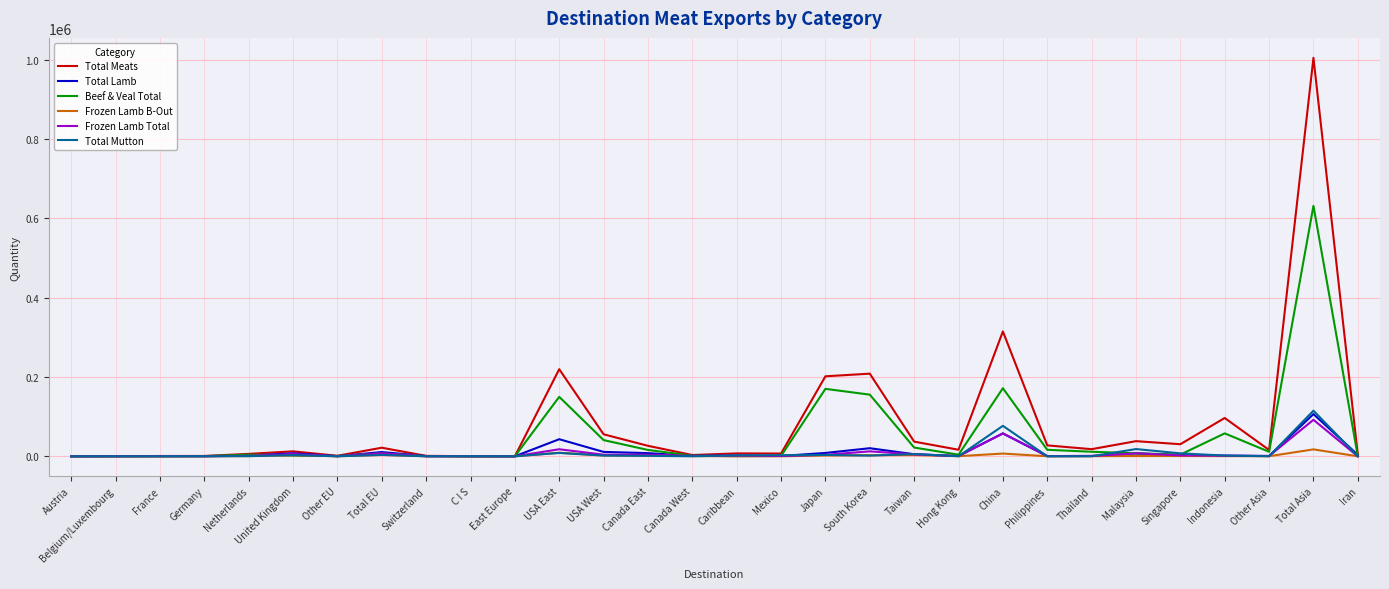

Which series has the widest spread of values?

Total Meats